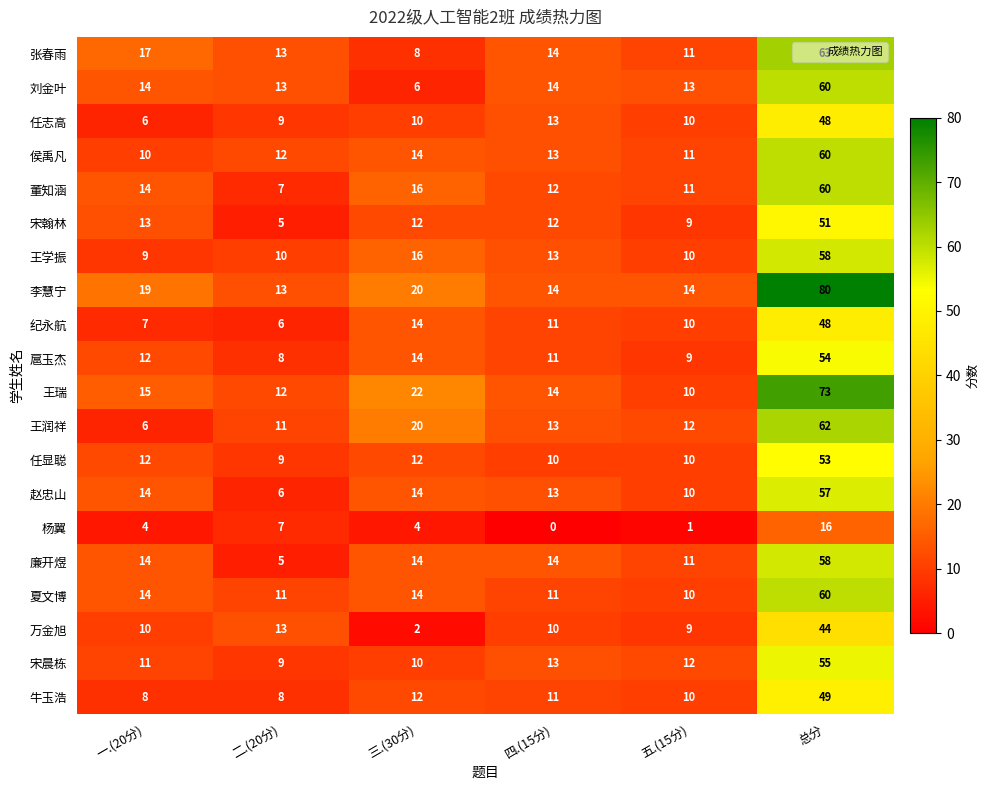

What is the average value of the 任志高 series?

16